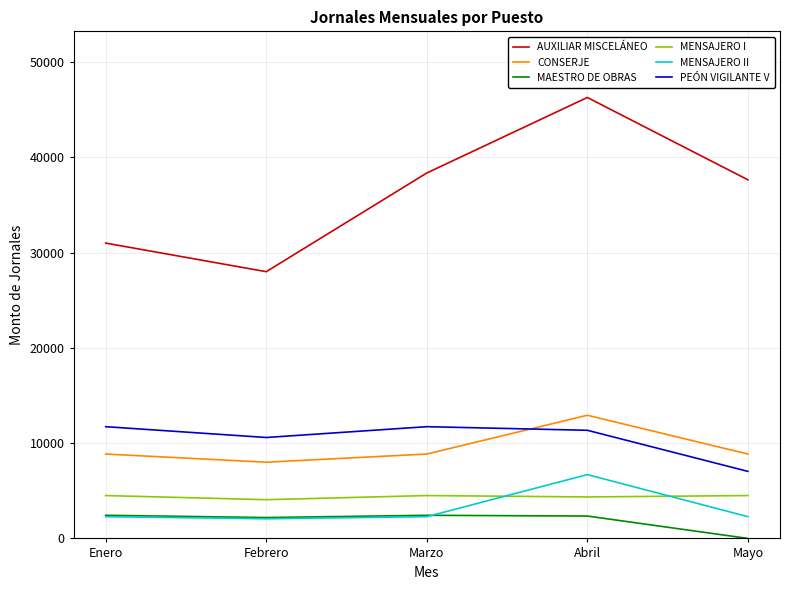

Which category has the highest value across all series?

Abril